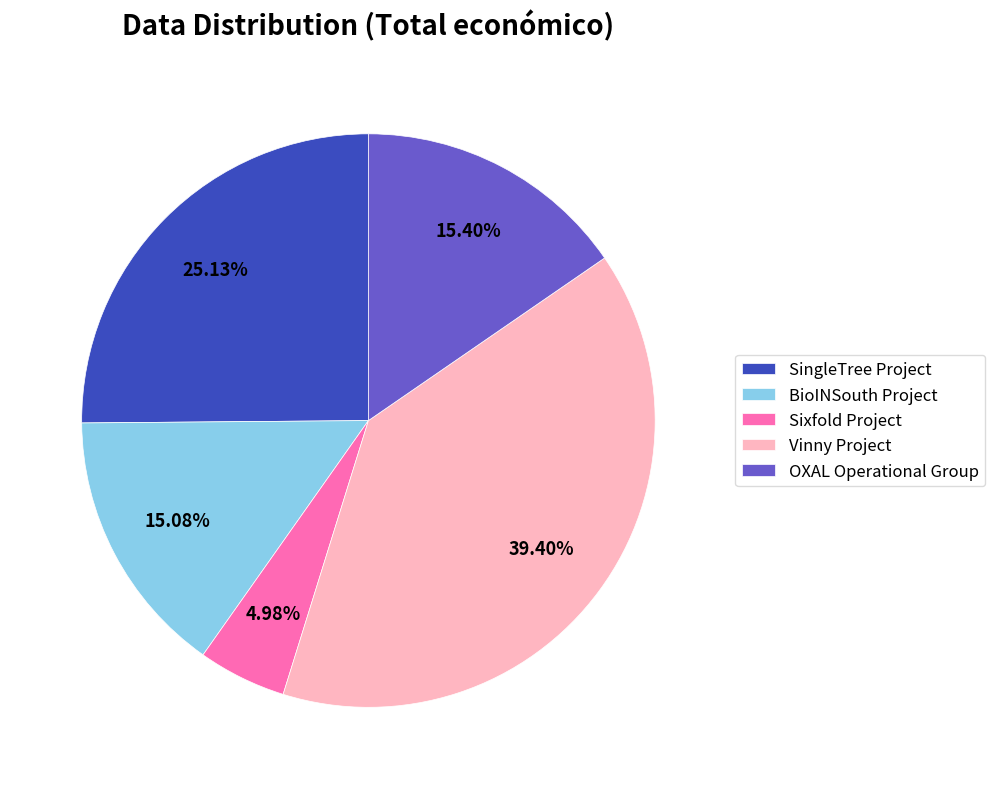

What percentage is the Sixfold Project slice, to the nearest percent?

5%